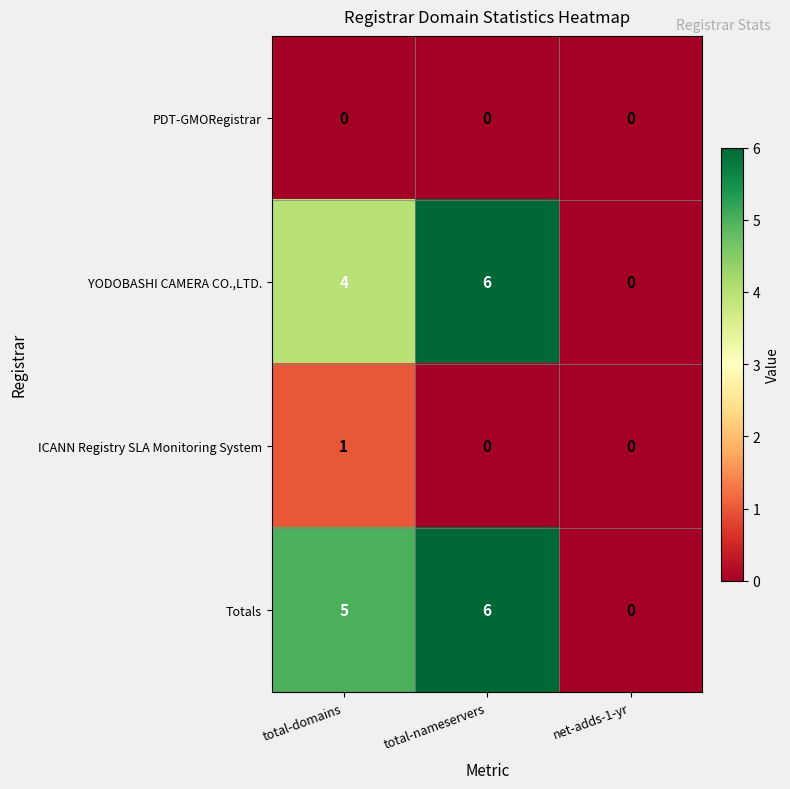

Reading left to right, extract all data points from this chart.

PDT-GMORegistrar: 0	0	0
YODOBASHI CAMERA CO.,LTD.: 4	6	0
ICANN Registry SLA Monitoring System: 1	0	0
Totals: 5	6	0